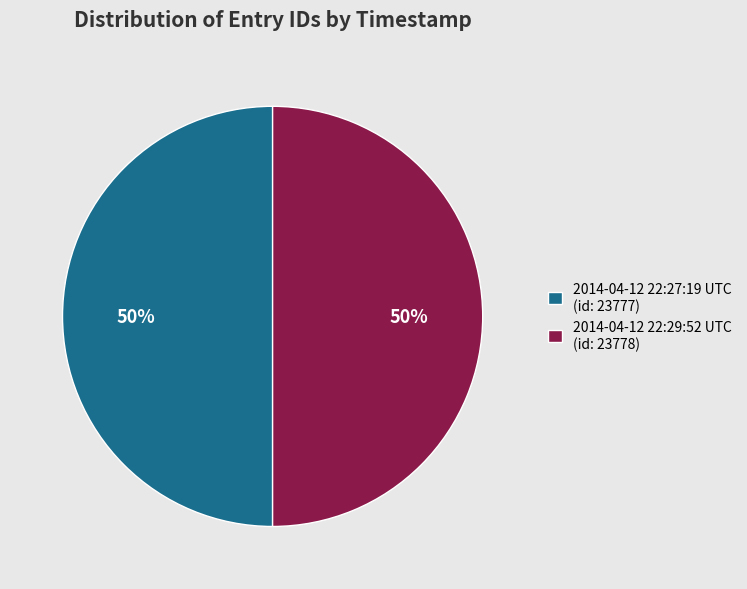

Approximately how many times larger is the value at 2014-04-12 22:29:52 UTC (id: 23778) compared to 2014-04-12 22:27:19 UTC (id: 23777)?

1.0